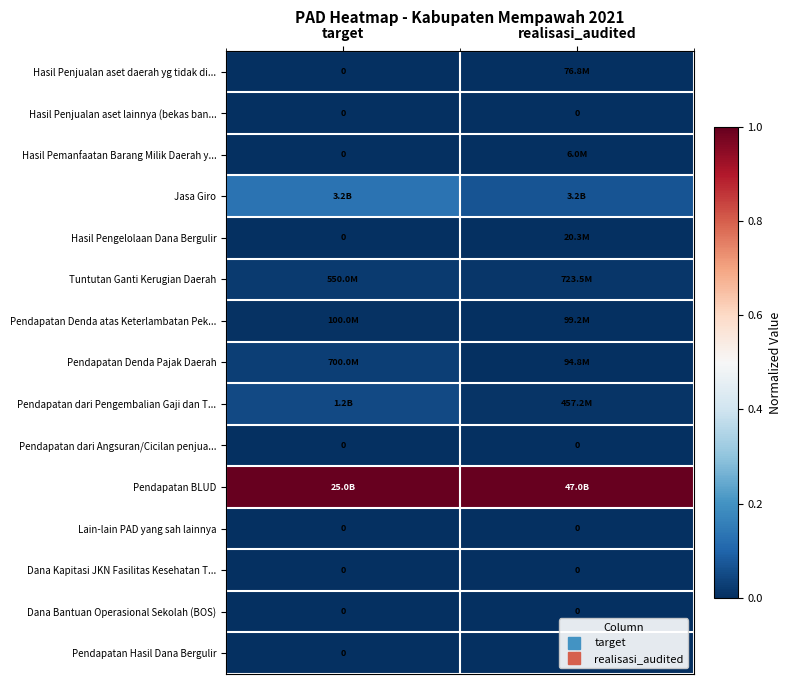

Between realisasi_audited and target, which is larger?

realisasi_audited